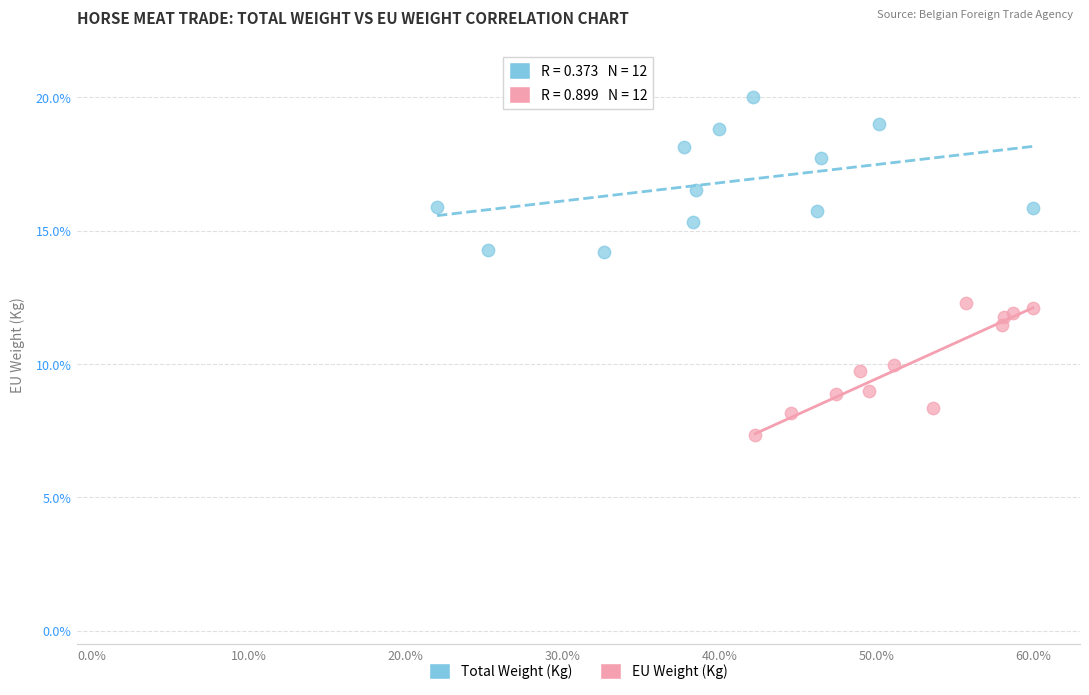

Which series contains the lowest Y value?

EU Weight (Kg)